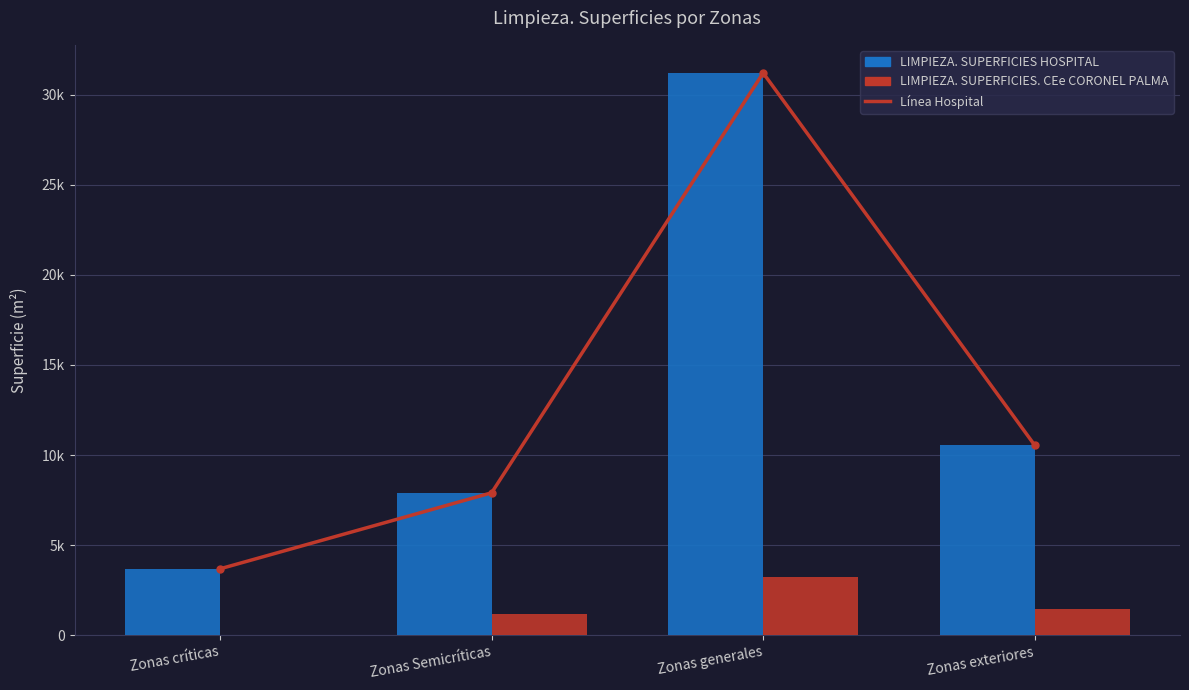

What is the sum of the LIMPIEZA. SUPERFICIES. CEe CORONEL PALMA values at Zonas generales and Zonas exteriores?

4691.2